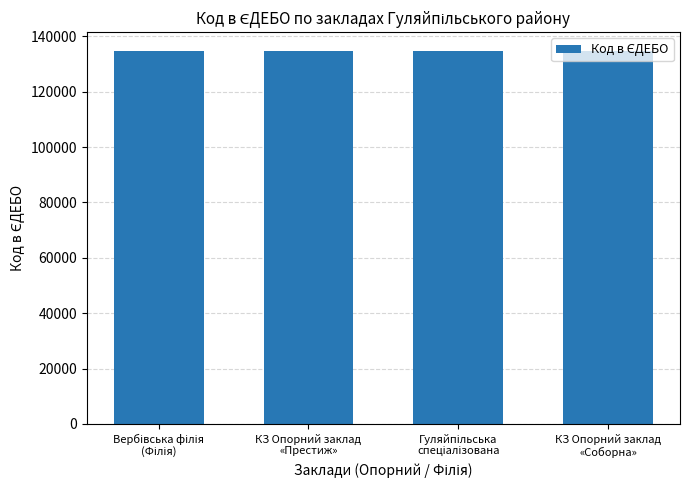

What is the minimum value shown in the chart?

134747